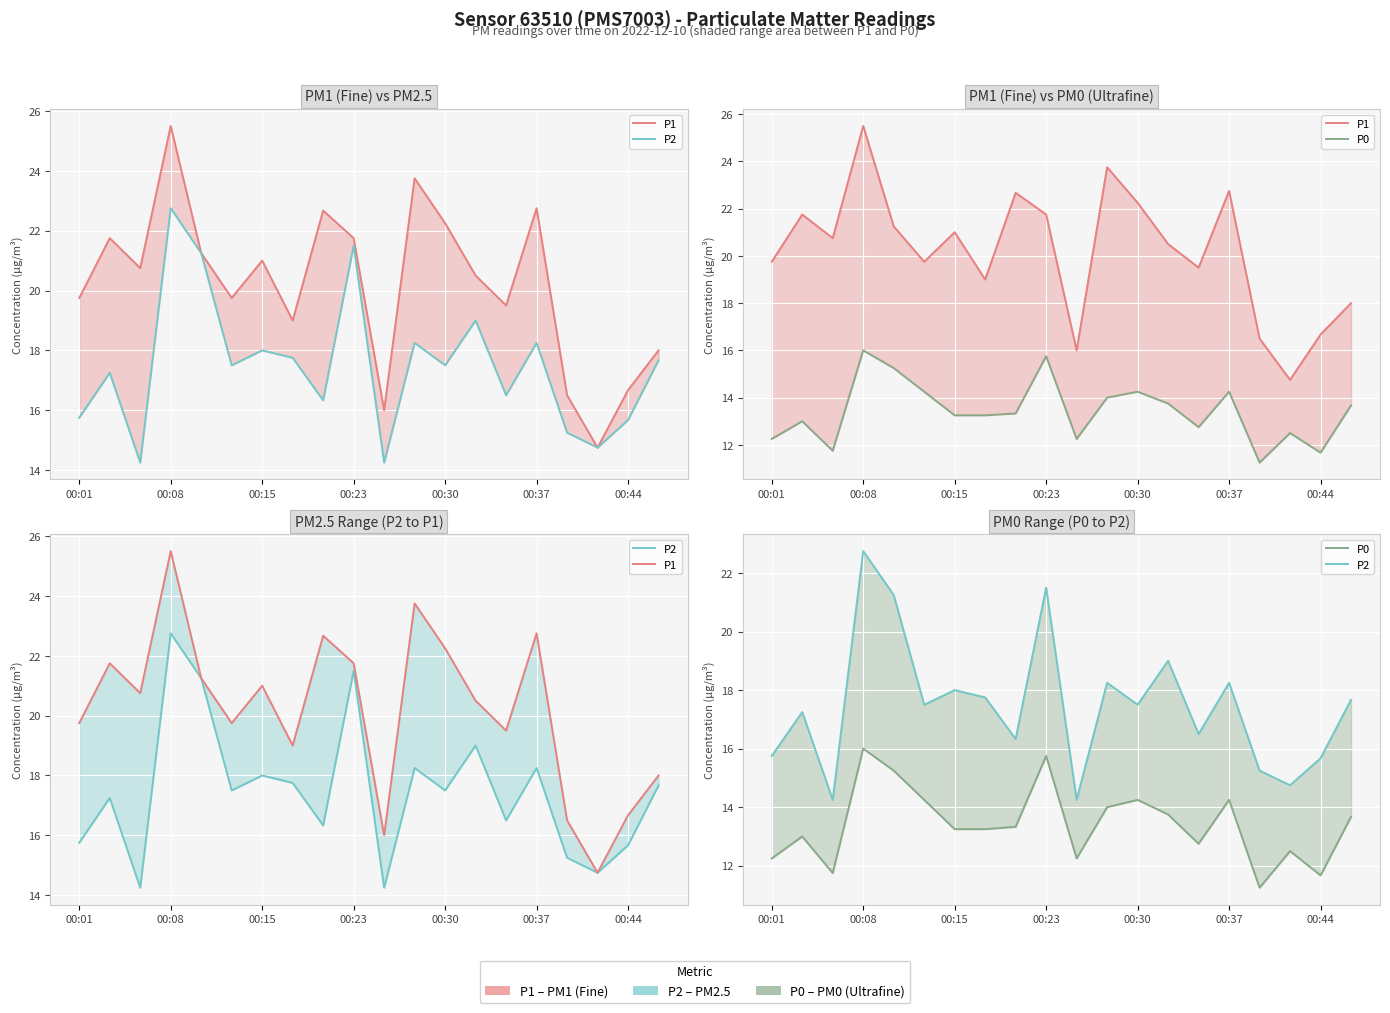

In P0, how many points are higher than both neighbors (excluding endpoints)?

6